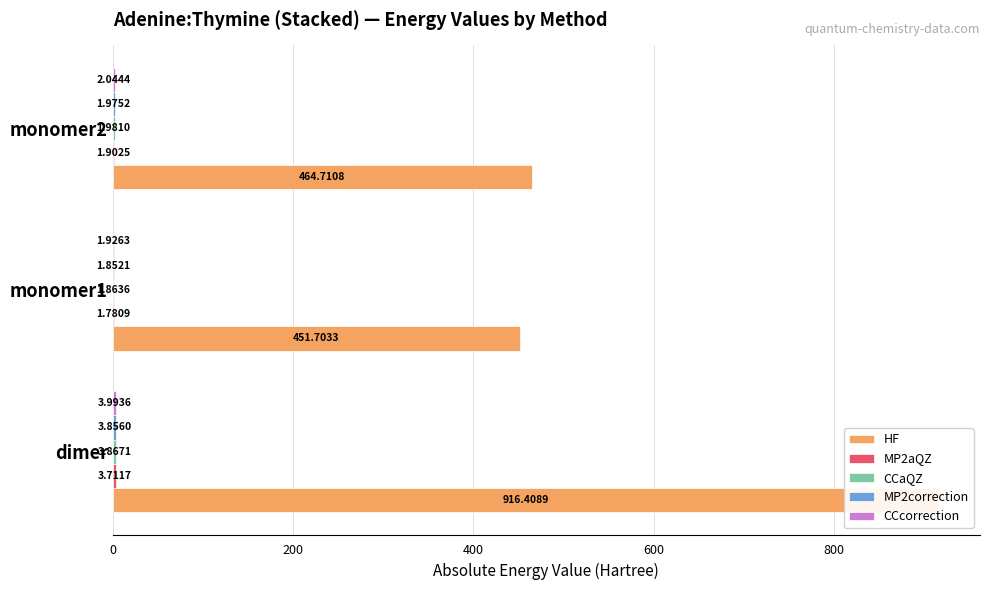

How many groups of bars are there?

3